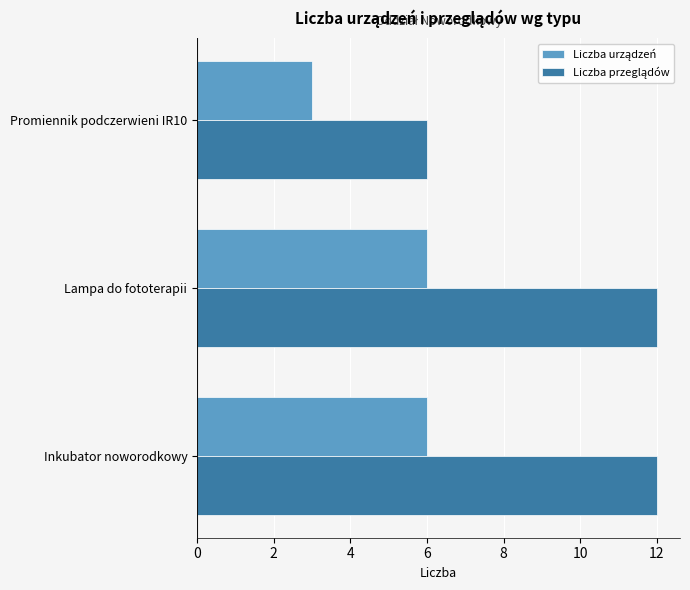

What is the spread (max minus min) of values at Inkubator noworodkowy?

6